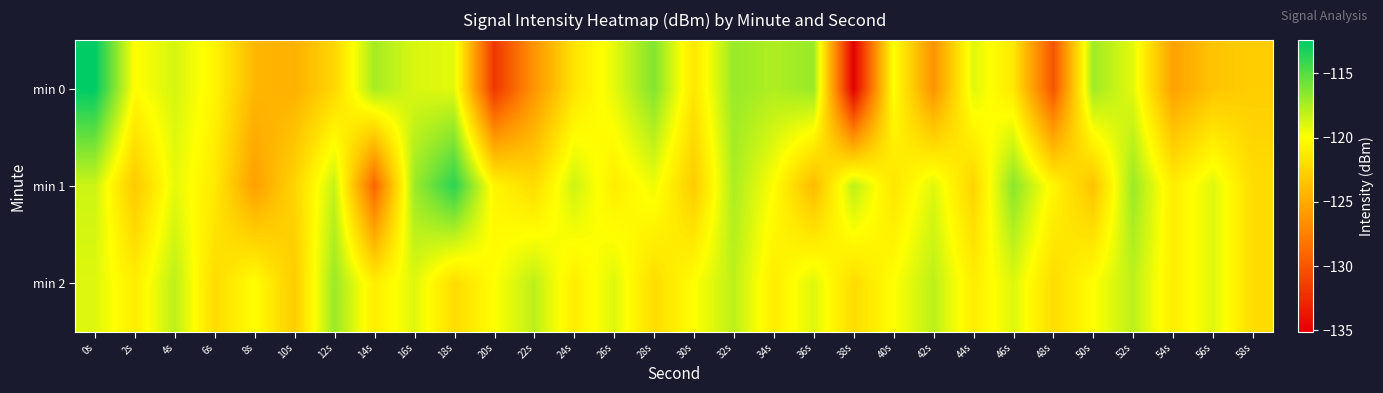

List the series in order of their overall mean, lowest first.

min 0, min 1, min 2